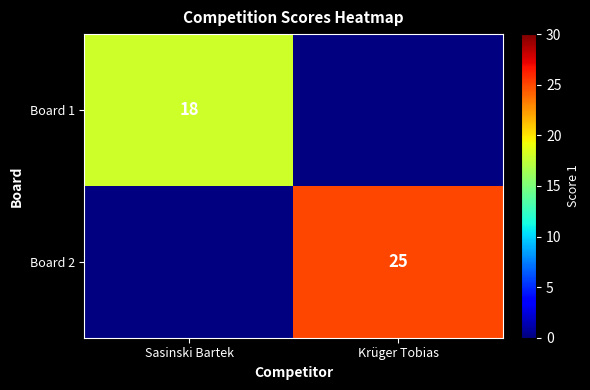

Between Sasinski Bartek and Krüger Tobias, which is larger?

Krüger Tobias